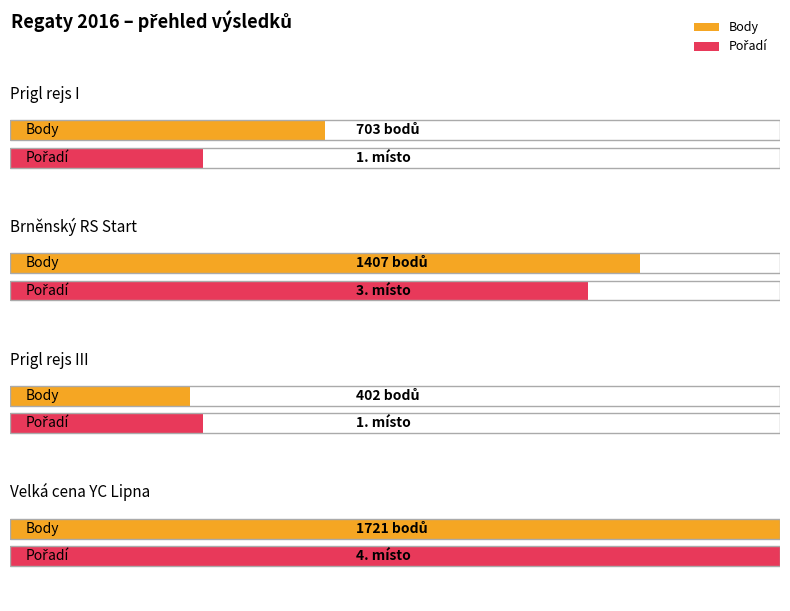

Reading left to right, extract all data points from this chart.

CTL: 162101	162102	162106	161303
Body: 703	1407	402	1721
Pořadí: 1	3	1	4